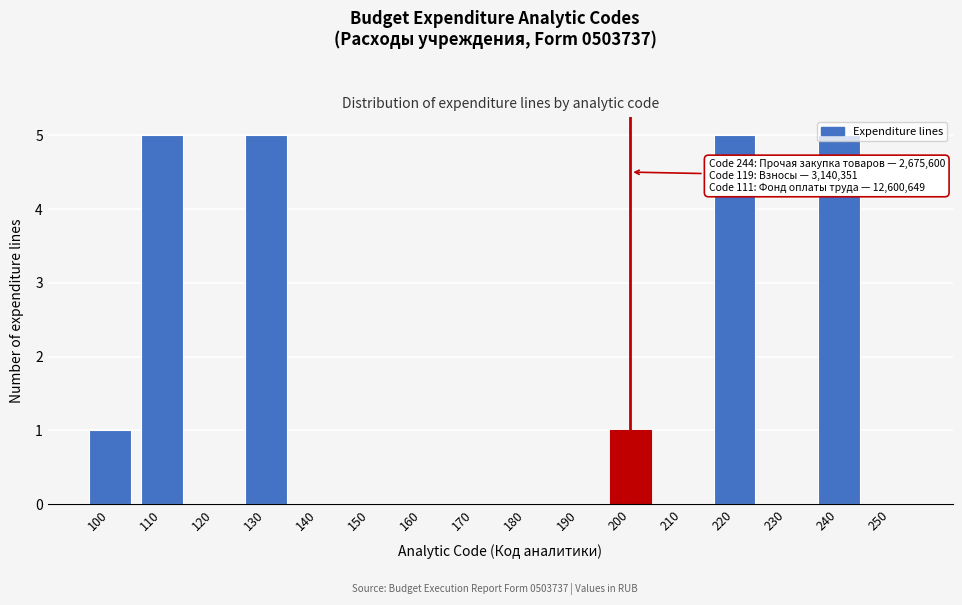

The value at 230 is 0. True or false?

True